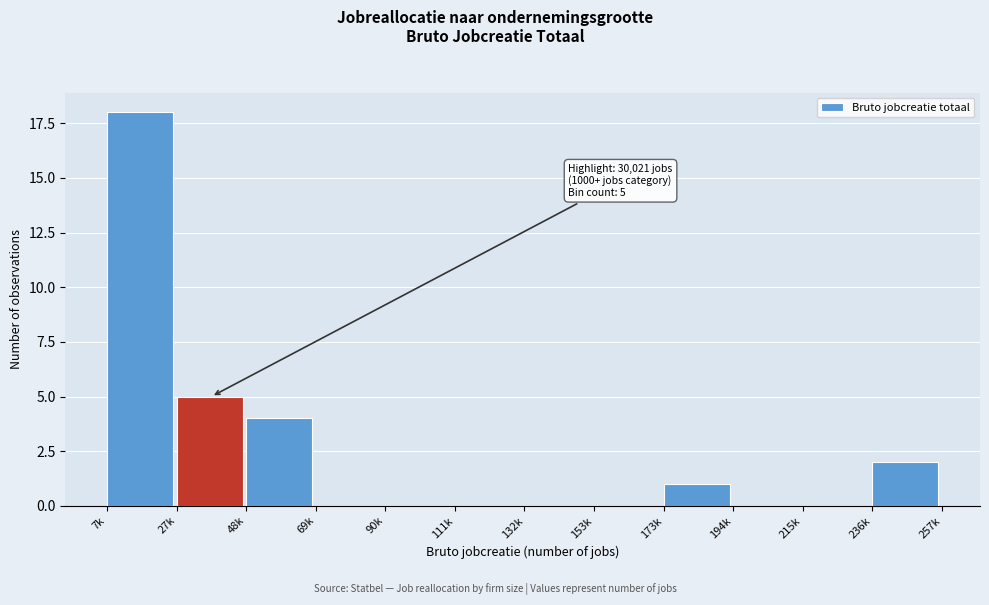

Reading left to right, list all the values displayed in this chart.

7k=18	27k=5	48k=4	69k=0	90k=0	111k=0	132k=0	153k=0	173k=1	194k=0	215k=0	236k=2